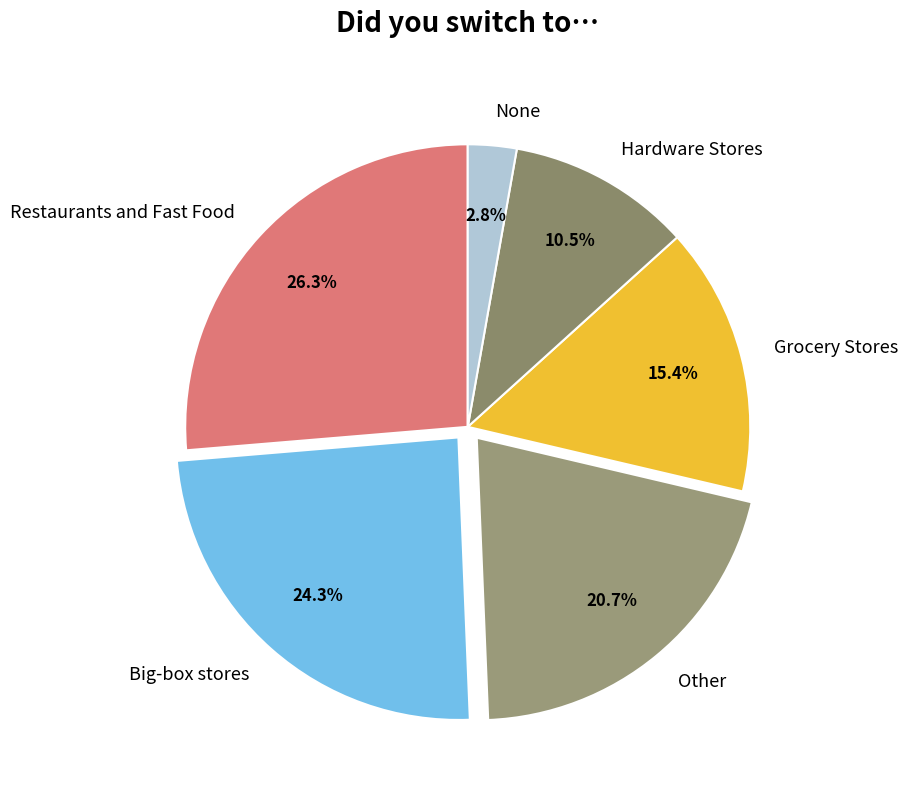

Which category has the smallest portion of the pie?

None